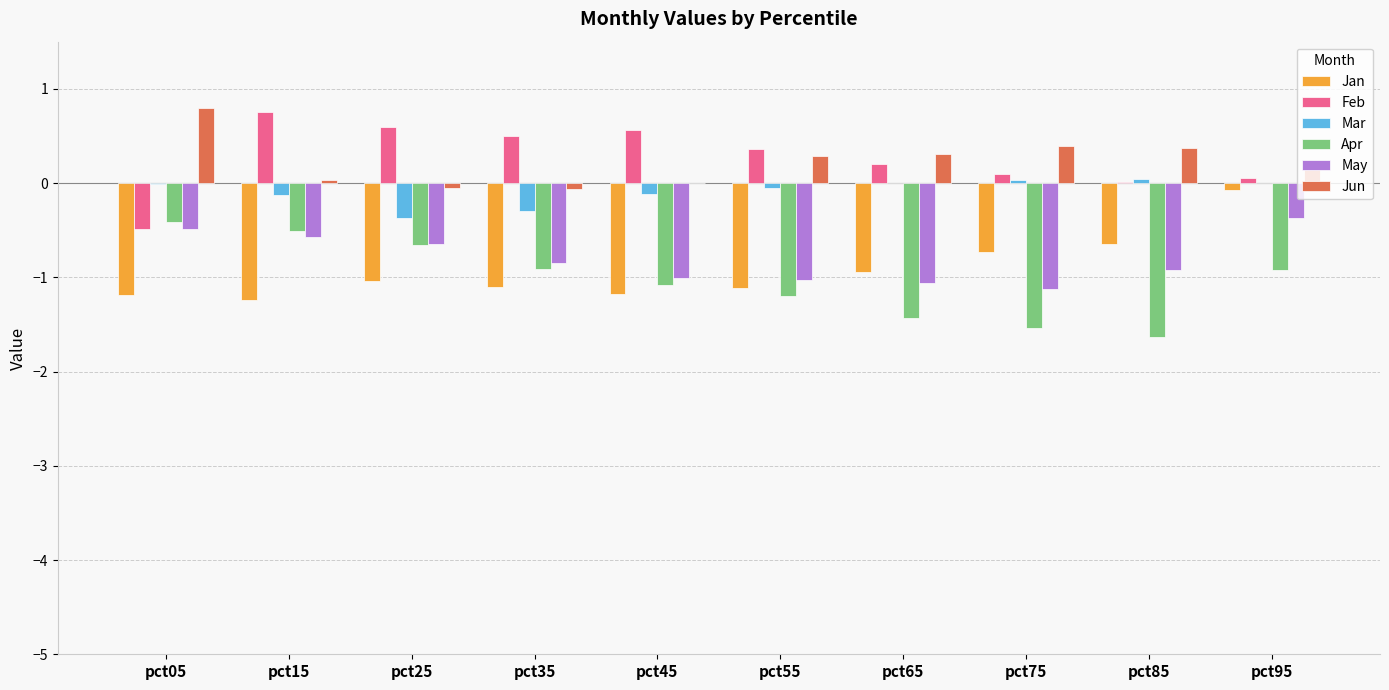

What are all the series names shown in the legend?

Jan, Feb, Mar, Apr, May, Jun